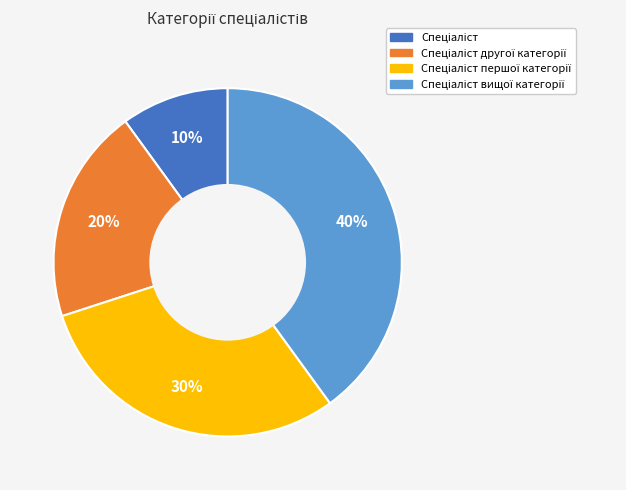

To the nearest percent, what is the average slice percentage?

25%